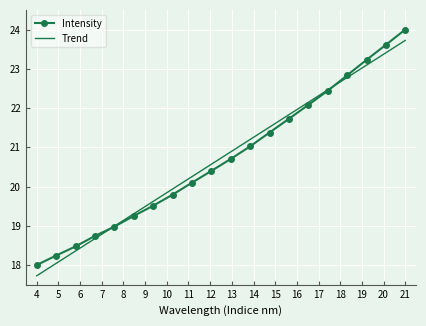

What is the greatest value displayed?

24.0